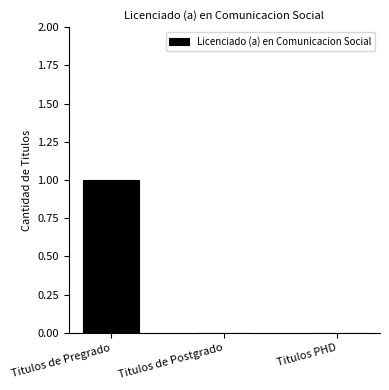

What is the maximum value shown in the chart?

1